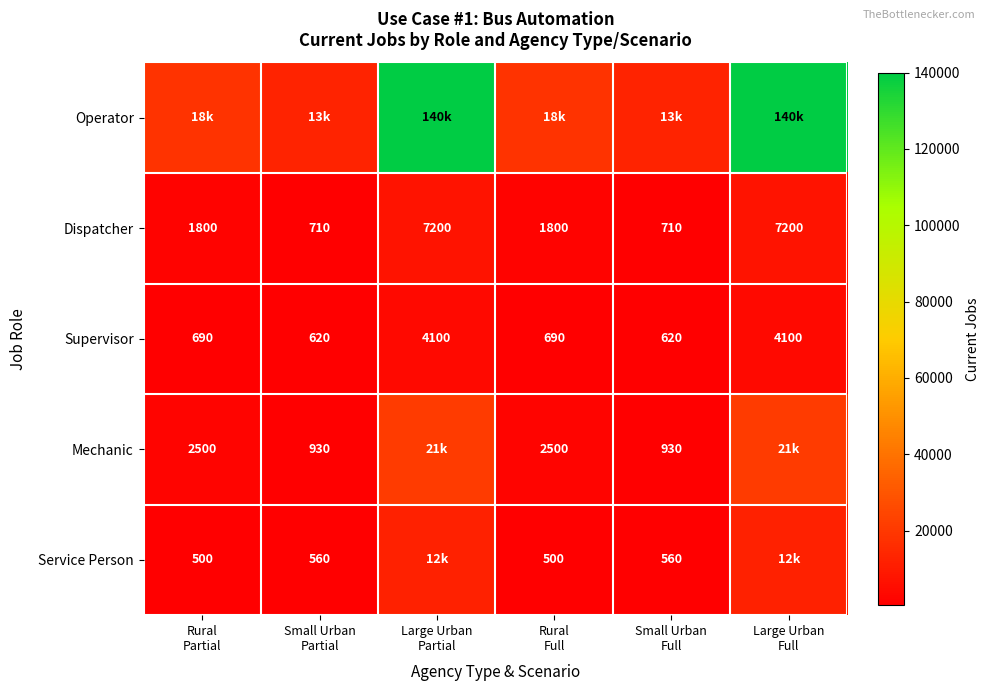

What is the sum of all Dispatcher values?

19420